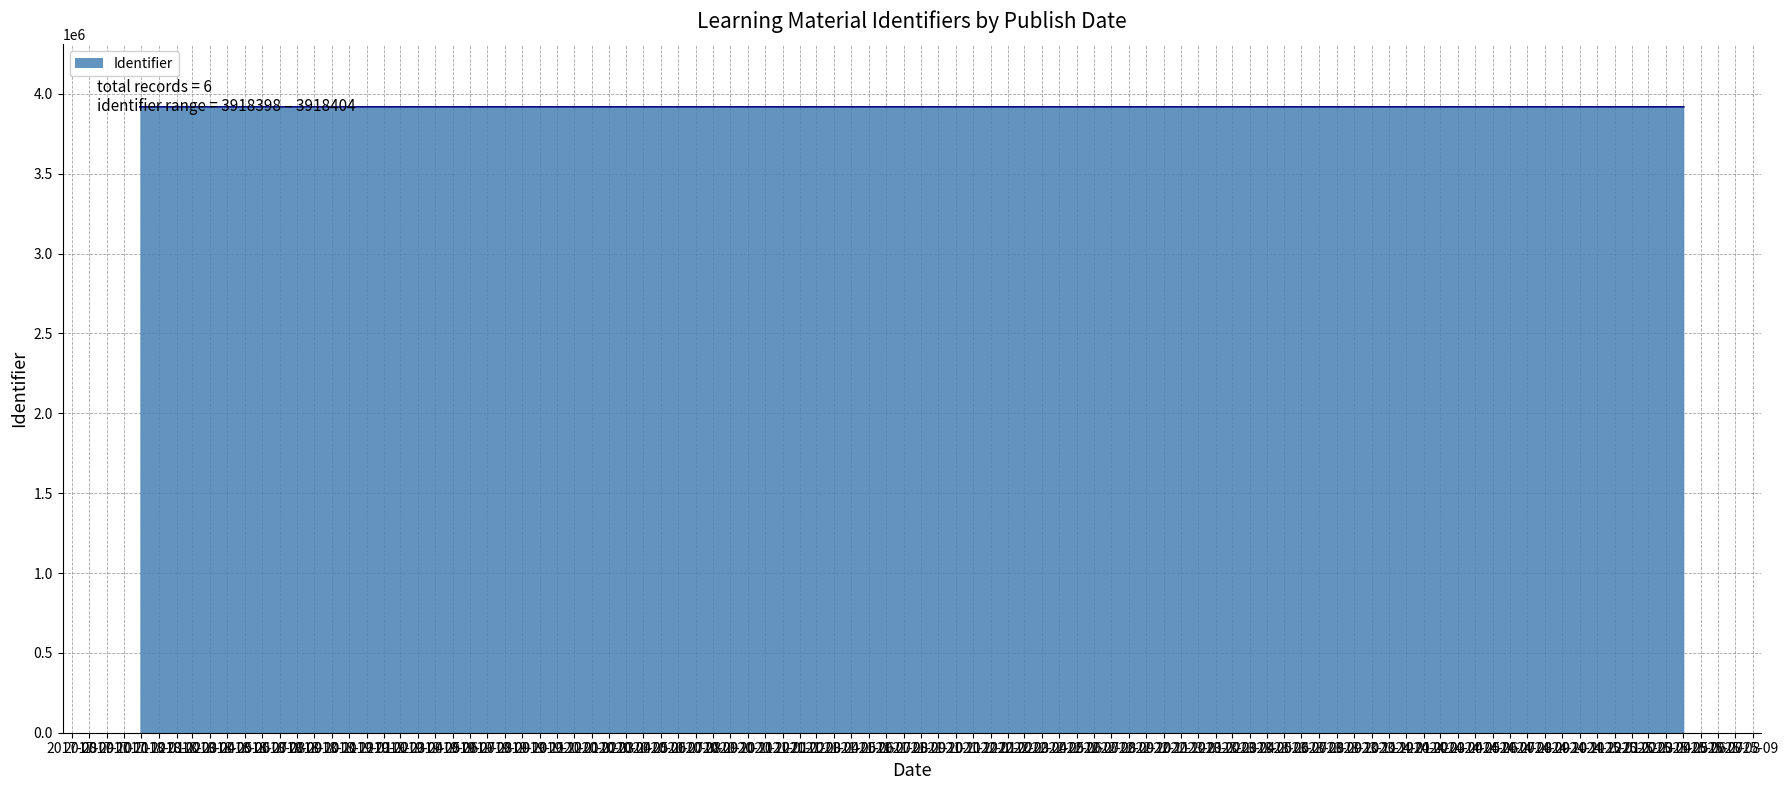

Reading left to right, list all the values displayed in this chart.

3918398	3918399	3918400	3918401	3918403	3918404